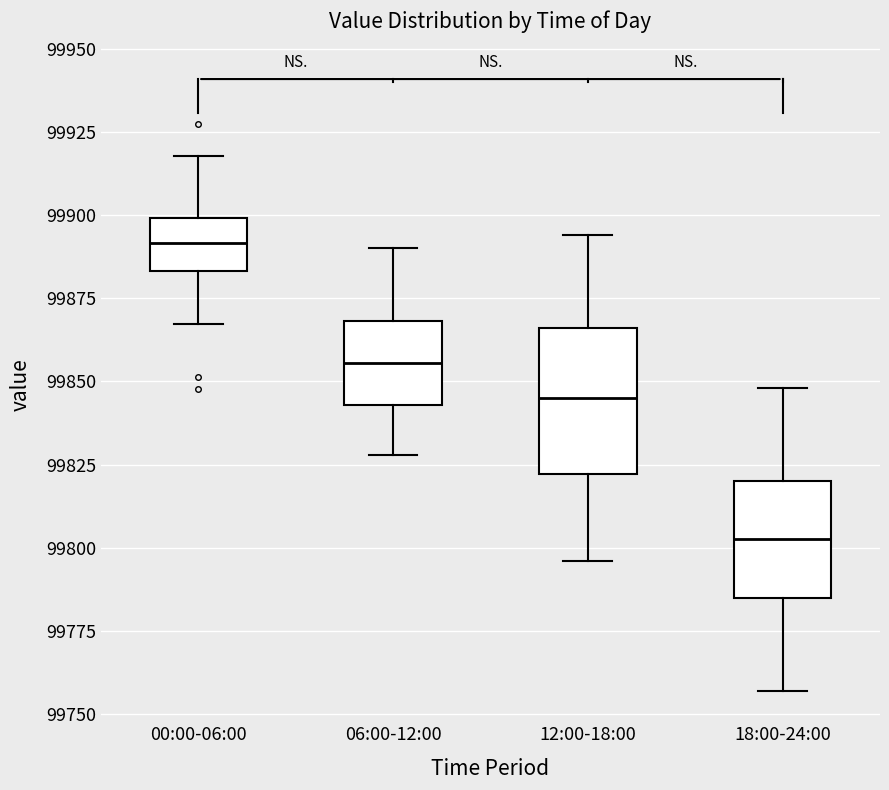

Reading left to right, transcribe this box plot: for each box, give where its median line is, the range the box spans, and where its two whiskers end, as read against the y-axis. The values are not printed on the chart, so give them approximately, as read against the axis.

00:00-06:00: median 99890, box 99885 to 99900, whiskers 99865 to 99920
06:00-12:00: median 99855, box 99845 to 99870, whiskers 99830 to 99890
12:00-18:00: median 99845, box 99820 to 99865, whiskers 99795 to 99895
18:00-24:00: median 99805, box 99785 to 99820, whiskers 99755 to 99850